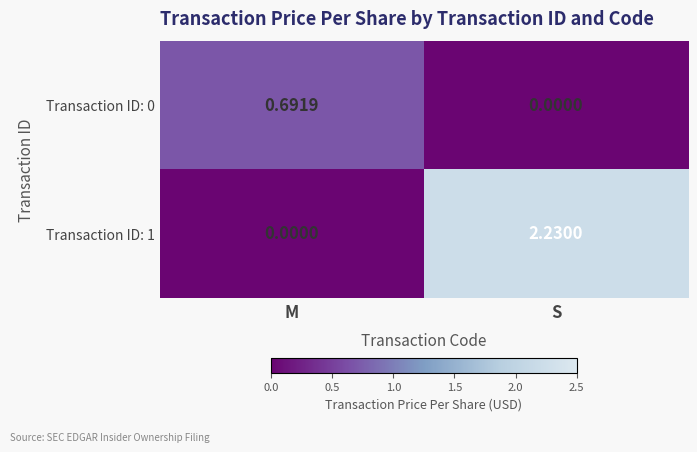

Rank the series by their average value, from highest to lowest.

Transaction ID: 1, Transaction ID: 0